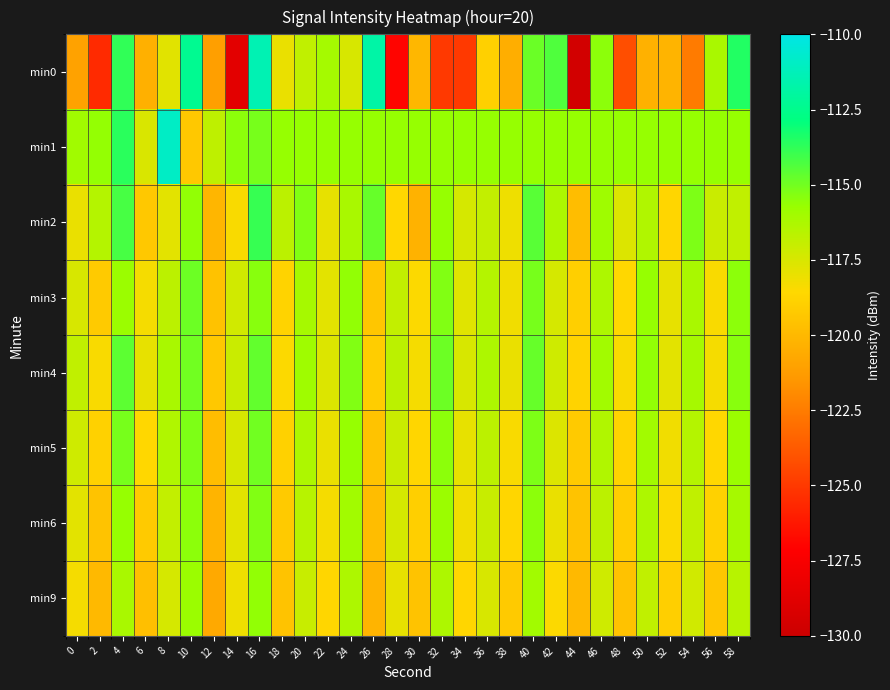

Which has a higher value, 32 or 28?

32